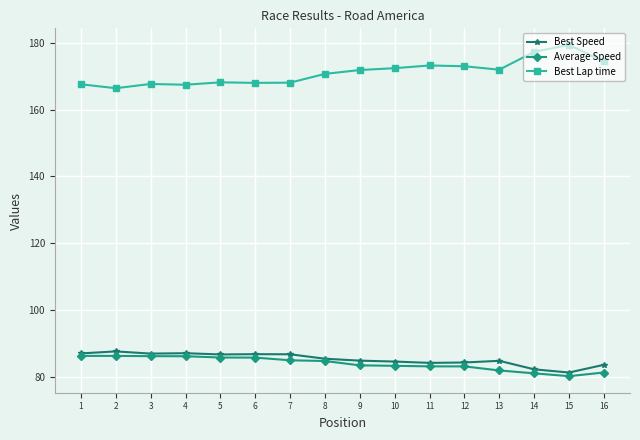

List the series in order of their peak value, lowest first.

Average Speed, Best Speed, Best Lap time